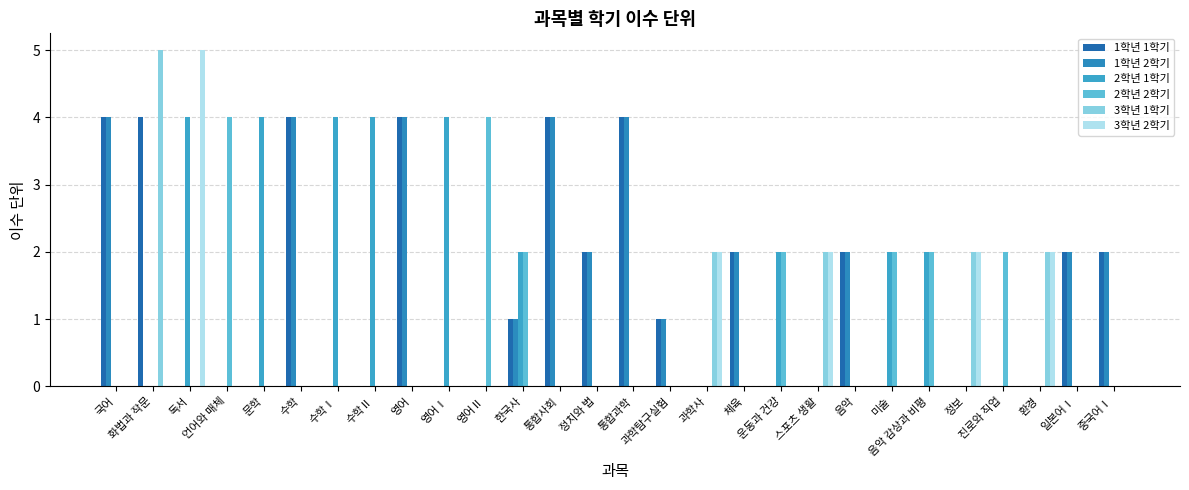

Are the bars grouped side by side (vs. stacked)?

Yes